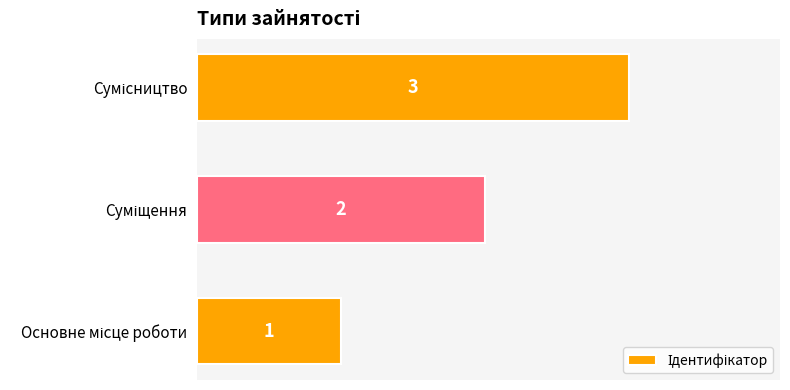

Count the values in the range 1 to 3.

3